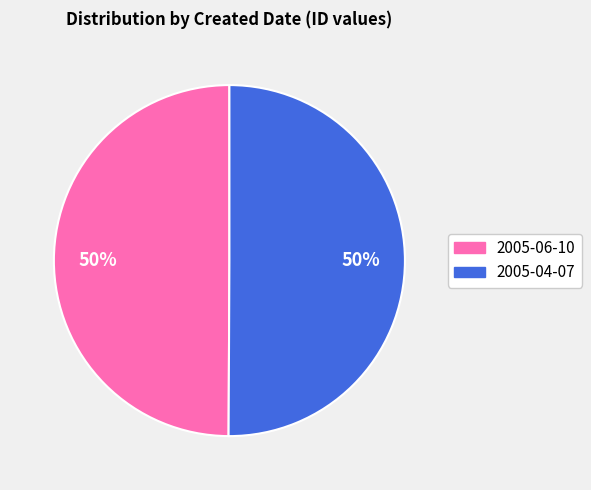

What percentage is the 2005-06-10 slice, to the nearest percent?

50%